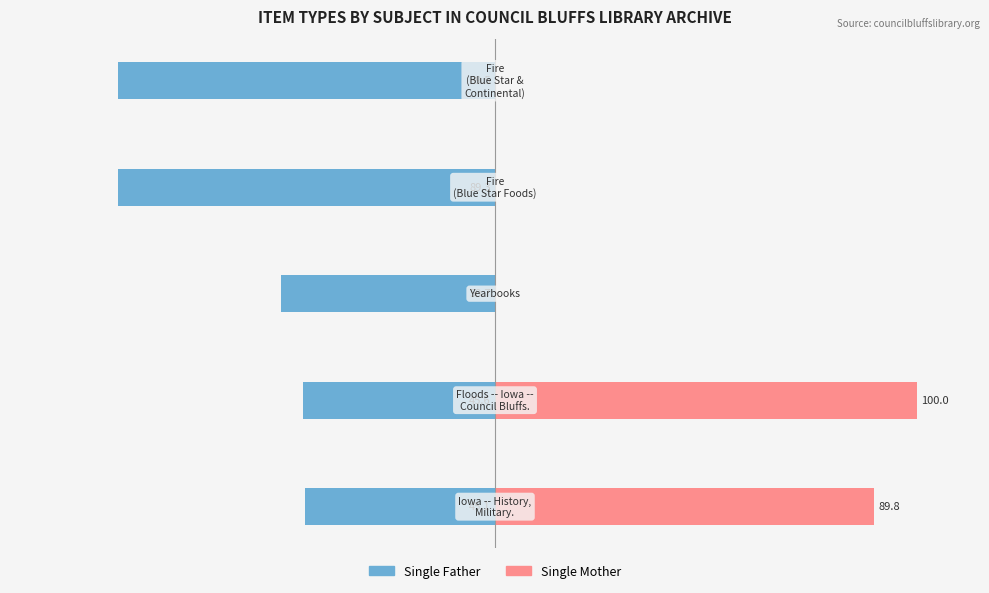

The value of Single Father at 50 is -89.5. True or false?

True